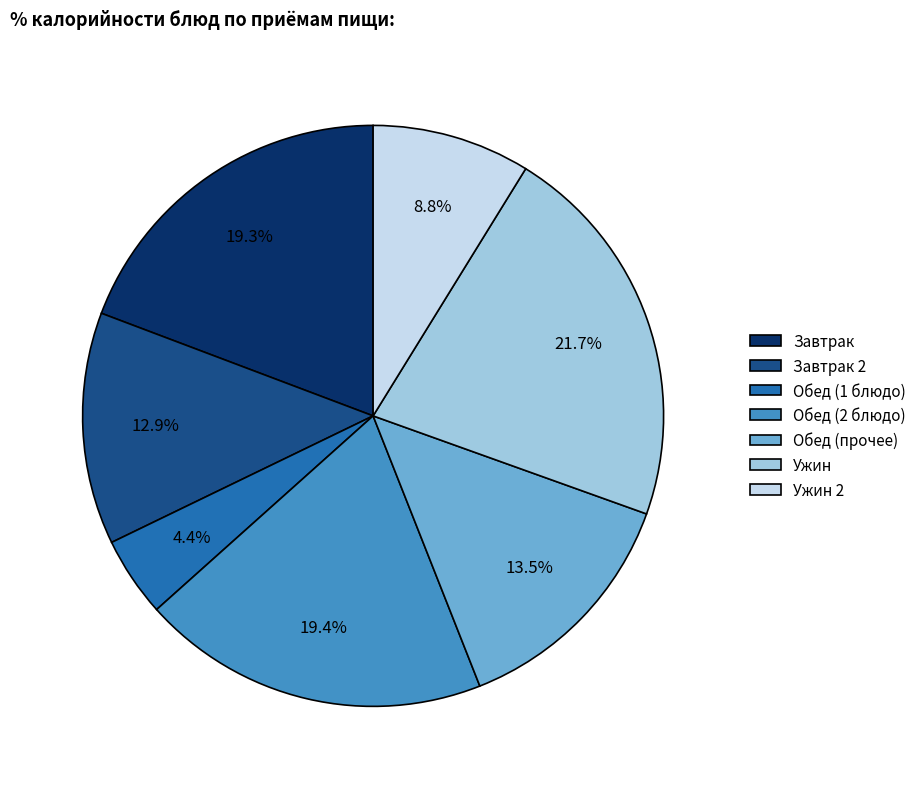

Is Ужин 2 the majority of the pie?

No